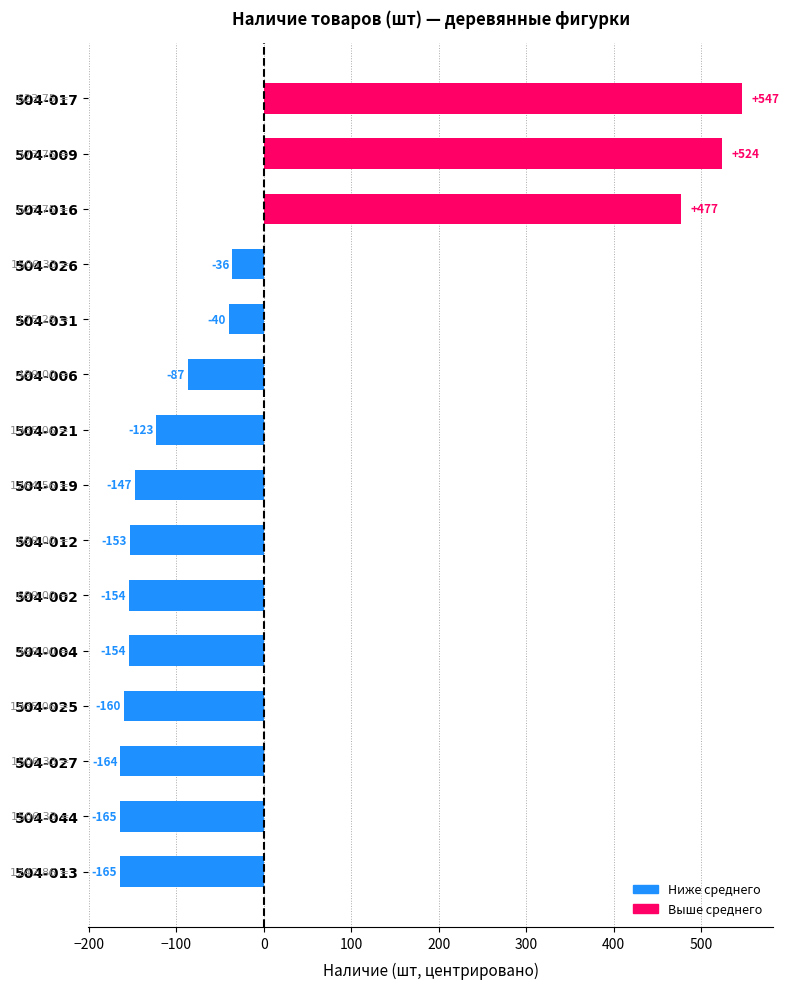

Which has a higher value, 504-012 or 504-016?

504-016